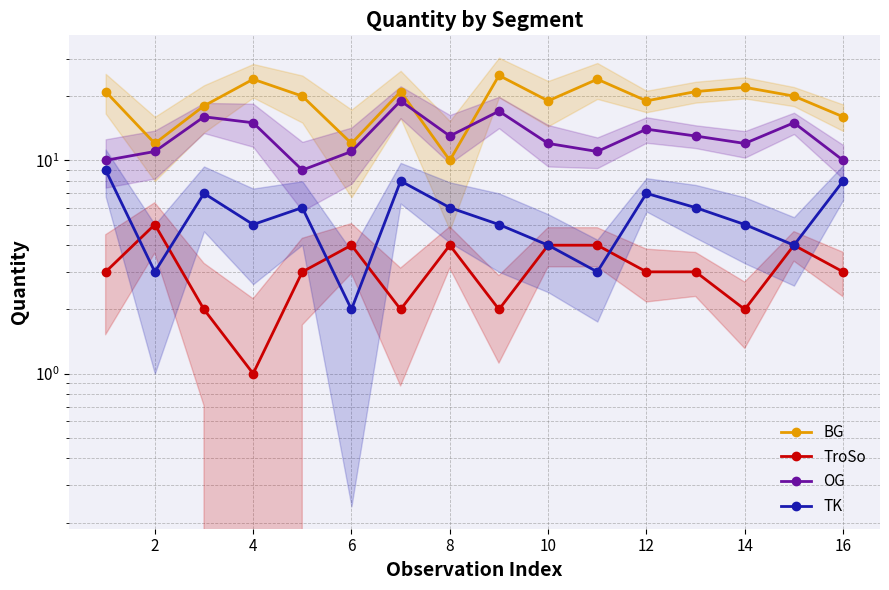

Where is the first local minimum for OG?

8